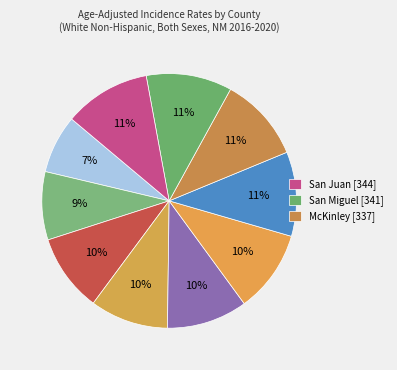

Which slice is the smallest?

Catron